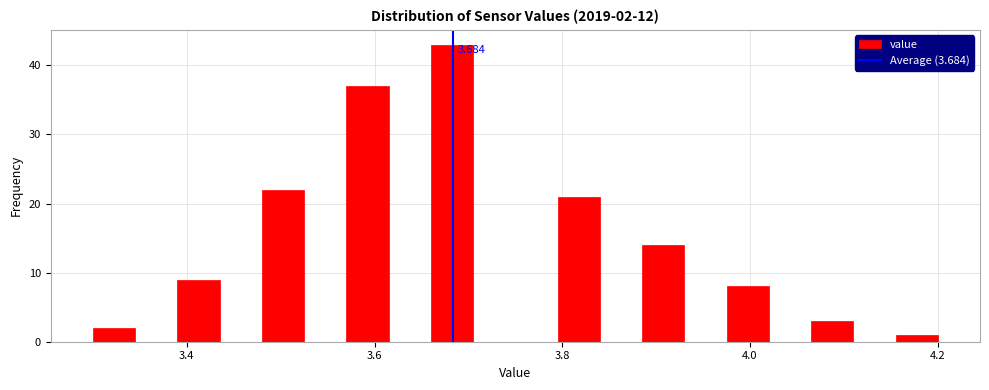

Around what value on the x-axis is the tallest bar? Give the approximate position of its centre, as read against the axis.

3.68